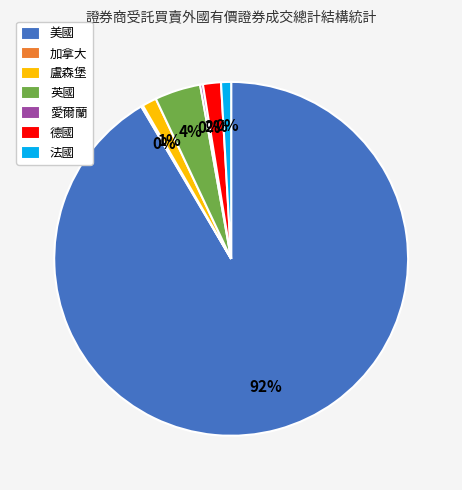

Is it true that 加拿大 is 10% of the pie?

False